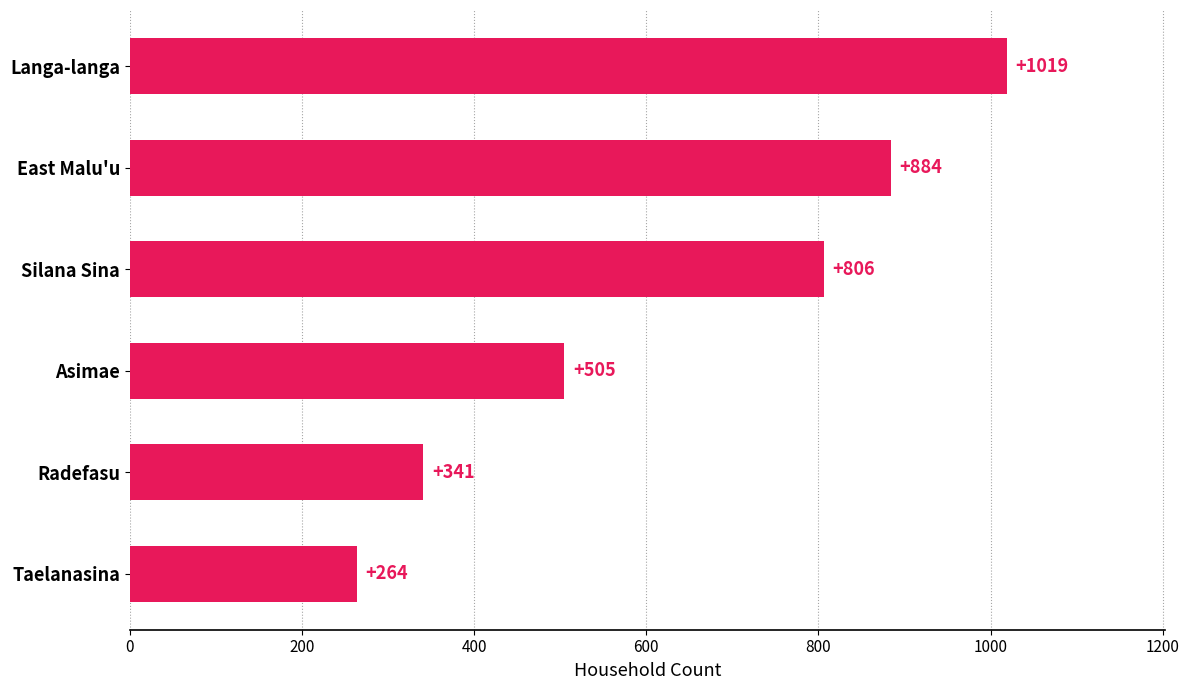

Where is the data nearest to the value 641?

Asimae